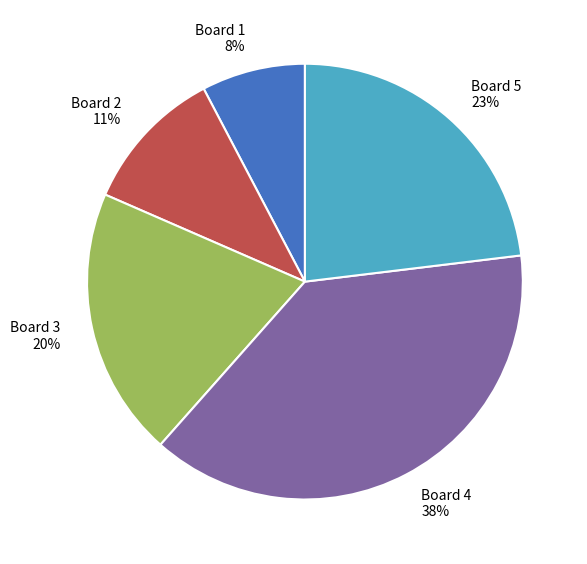

To the nearest percent, what is the average slice percentage?

20%